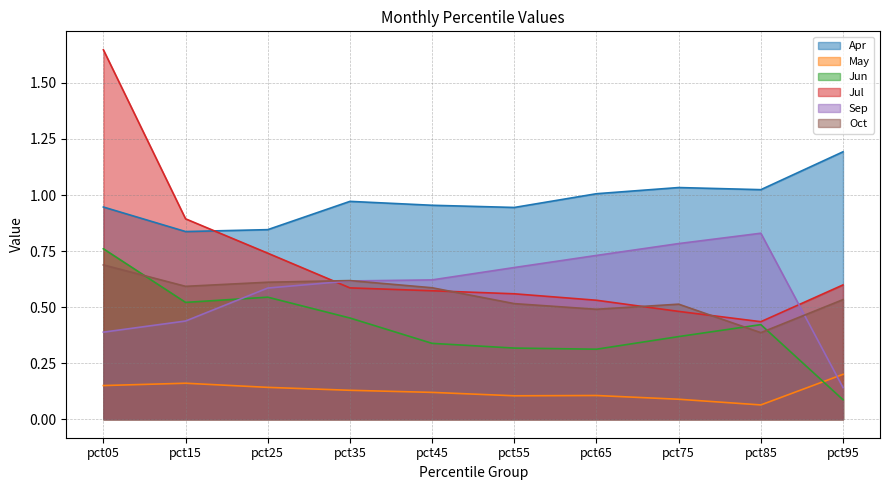

What is the spread (max minus min) of values at pct35?

0.8